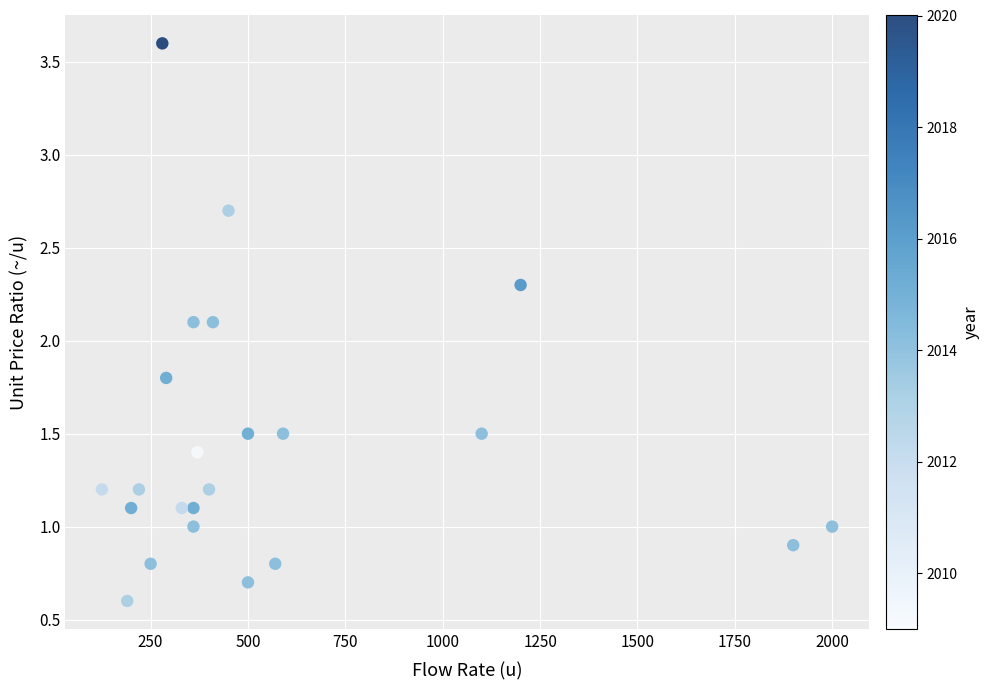

What is the range of Y values (max minus min)?

3.0